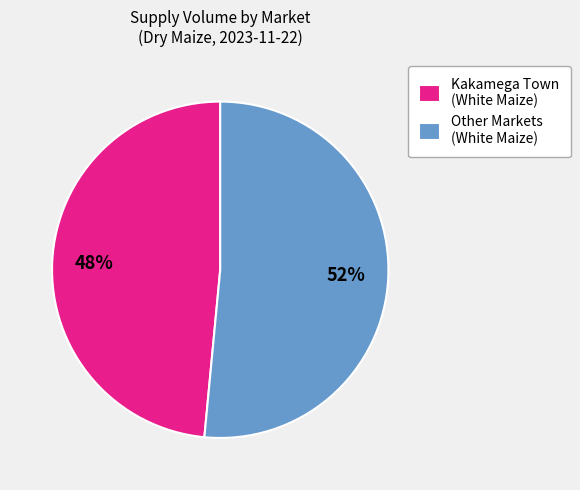

The Other Markets (White Maize) slice represents 65% of the pie. True or false?

False